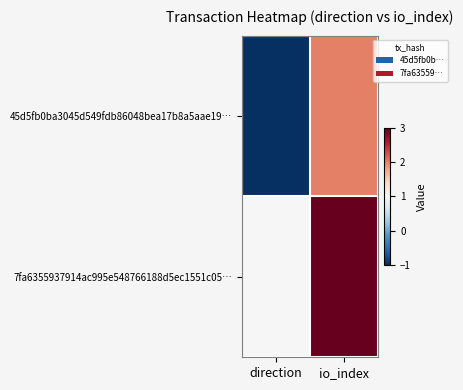

Count the number of data series in this chart.

2